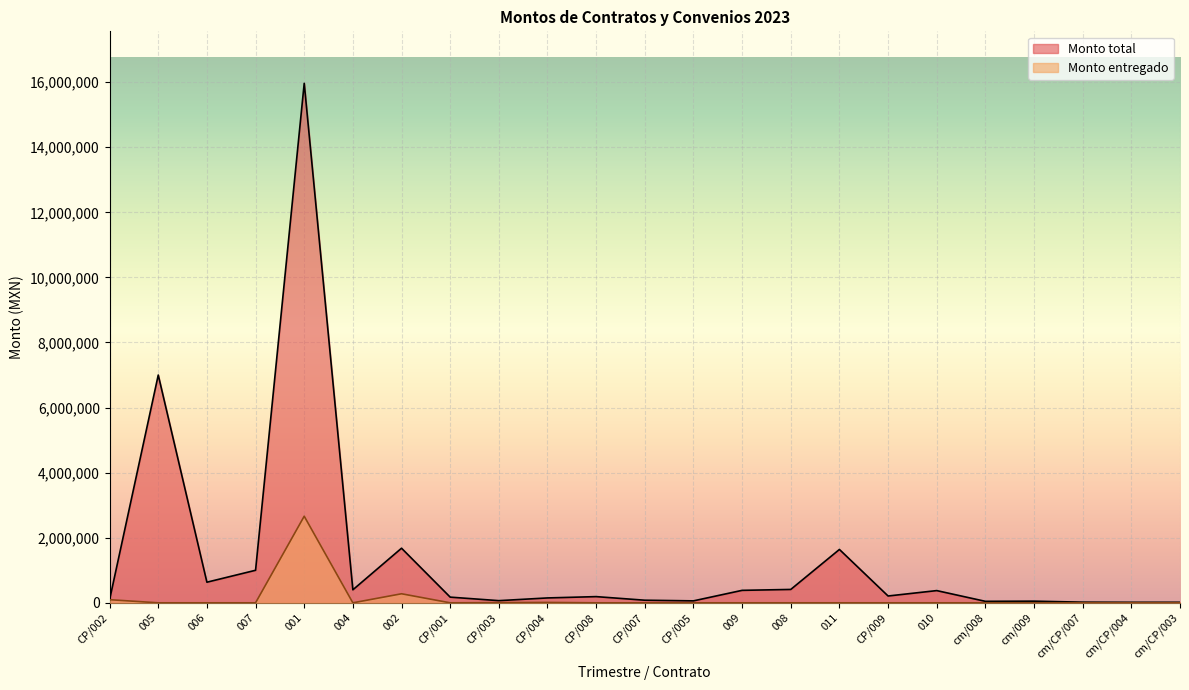

Where is Monto total nearest to the value 7990550?

005